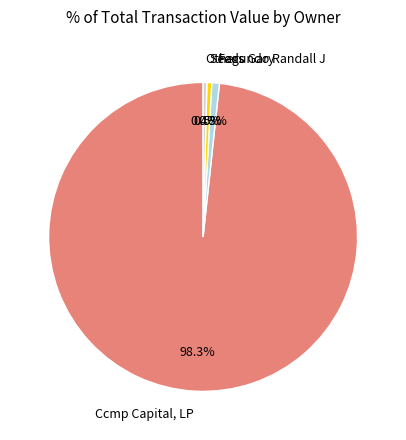

To the nearest percent, what is the difference between the largest and smallest slice percentages?

98%